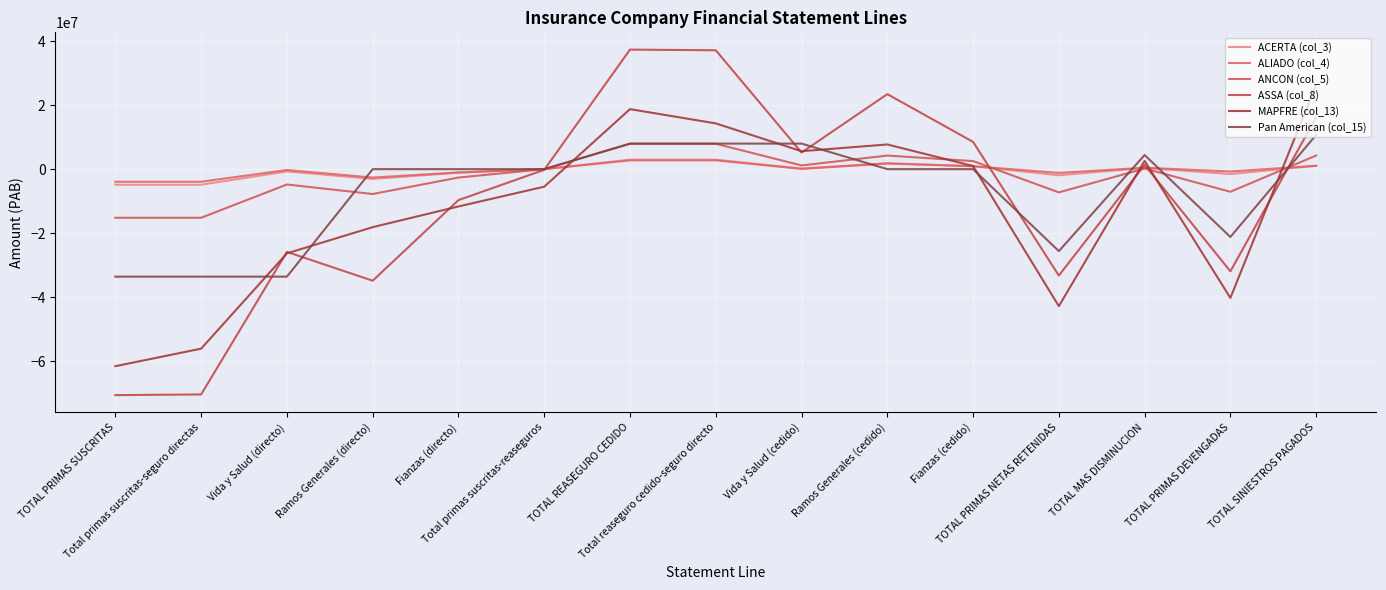

Between which two adjacent categories do ACERTA (col_3) and ASSA (col_8) first intersect?

Total primas suscritas-reaseguros and TOTAL REASEGURO CEDIDO